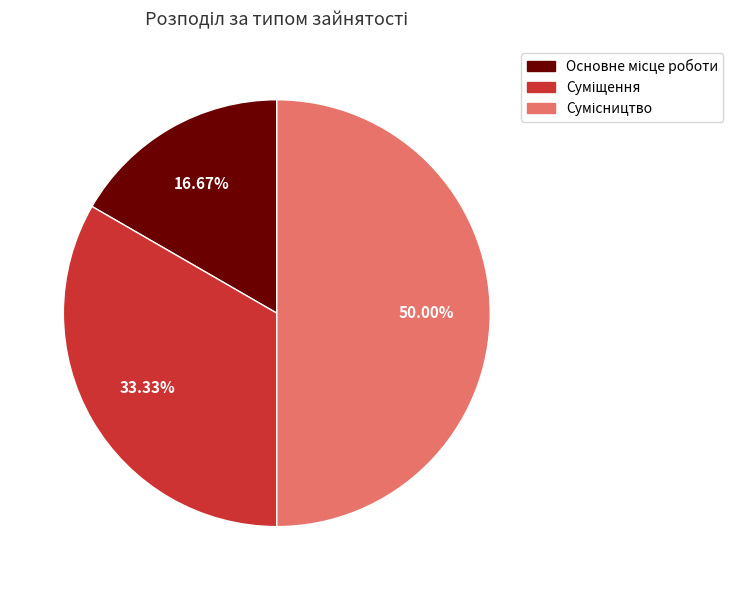

How many slices are in this pie chart?

3